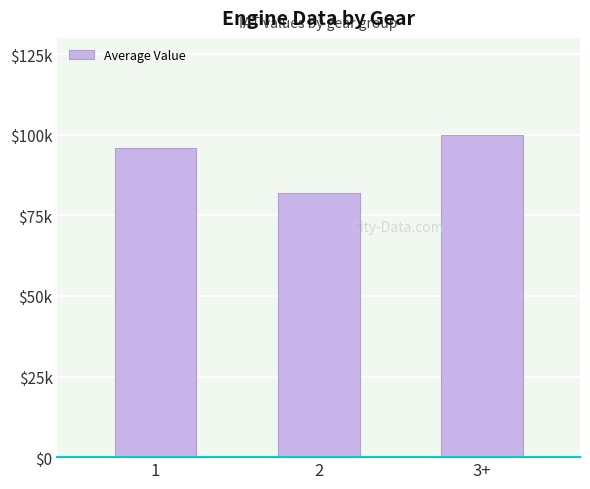

Does the chart contain any negative values?

No